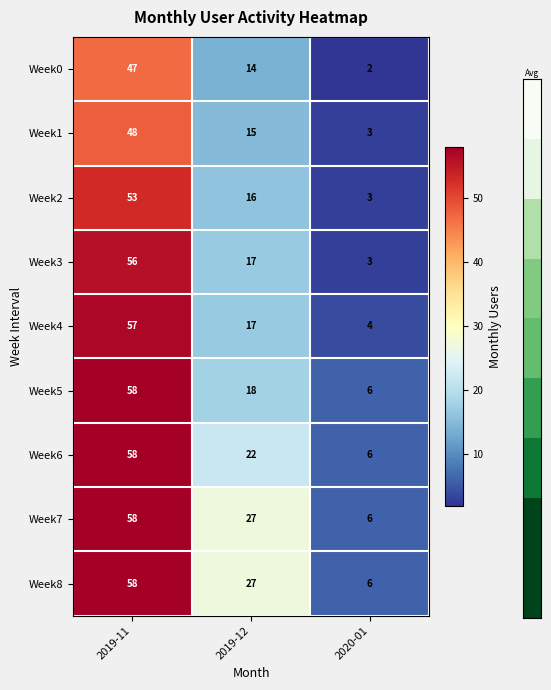

List the labels in order of Week3 value, largest first.

2019-11, 2019-12, 2020-01